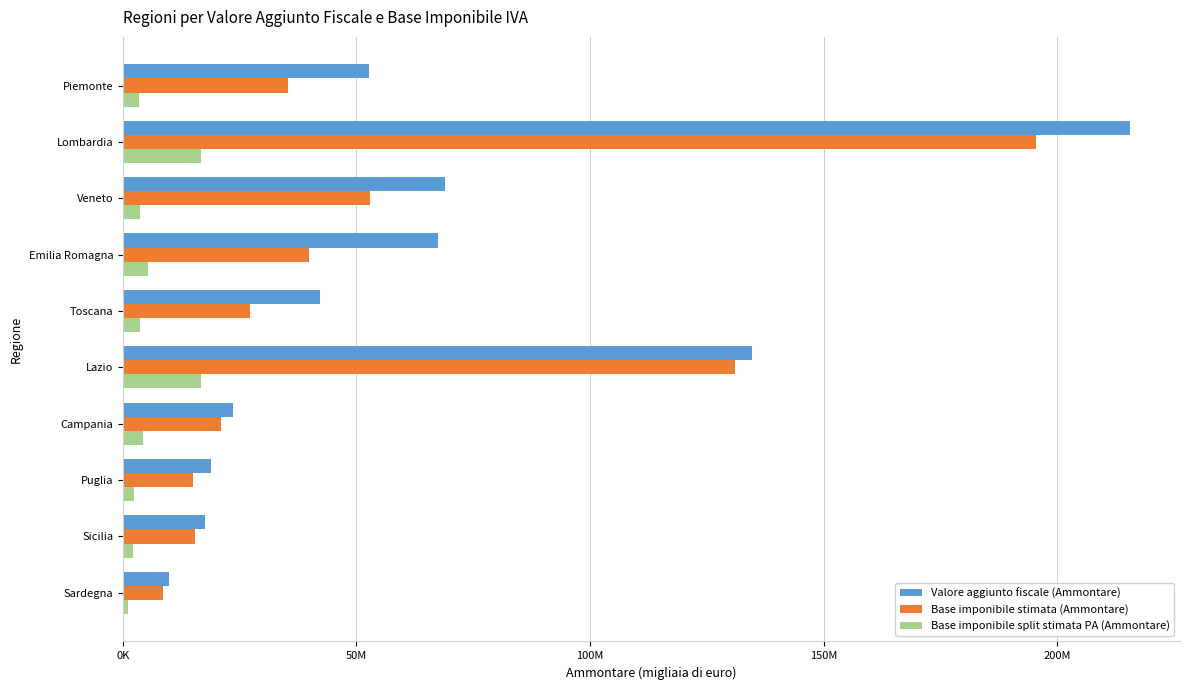

What is the difference between the second highest and second lowest values in the Valore aggiunto fiscale (Ammontare) series?

117177346